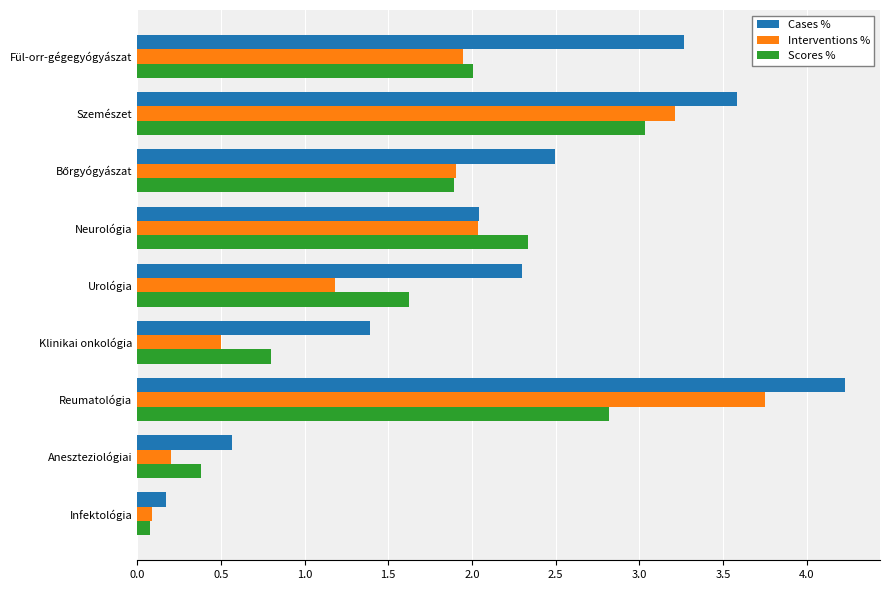

What is the greatest value displayed?

4.2